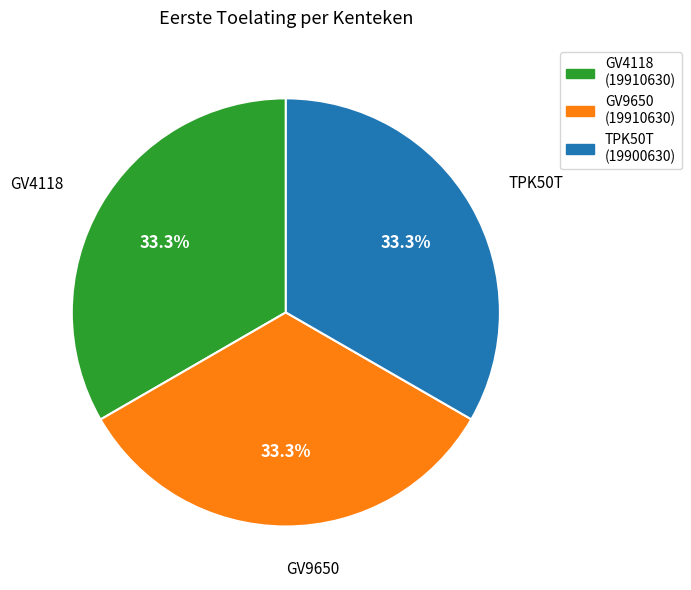

Approximately how many times larger is the value at TPK50T (19900630) compared to GV4118 (19910630)?

1.0